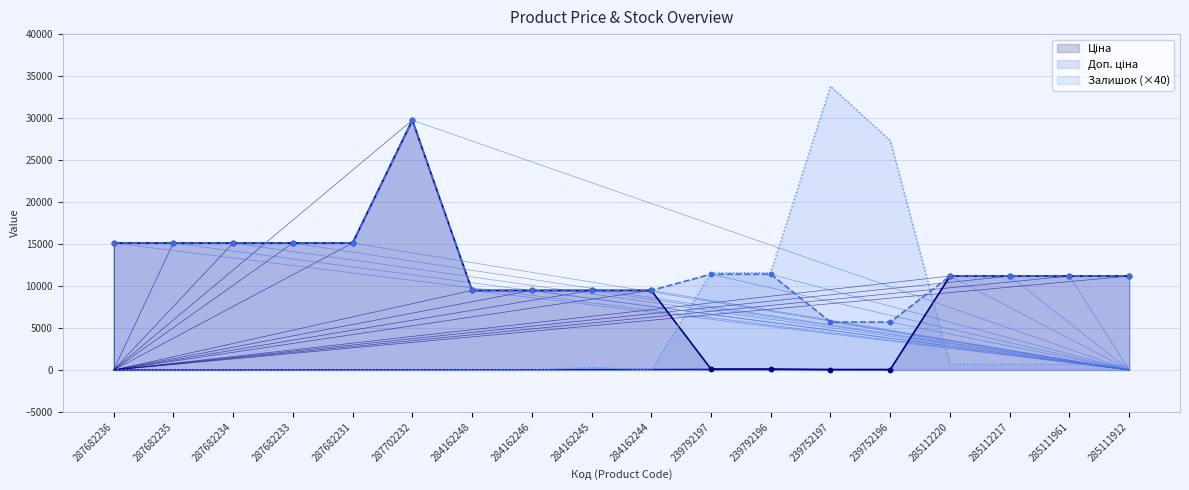

What are all the series names shown in the legend?

Ціна, Доп. ціна, Залишок